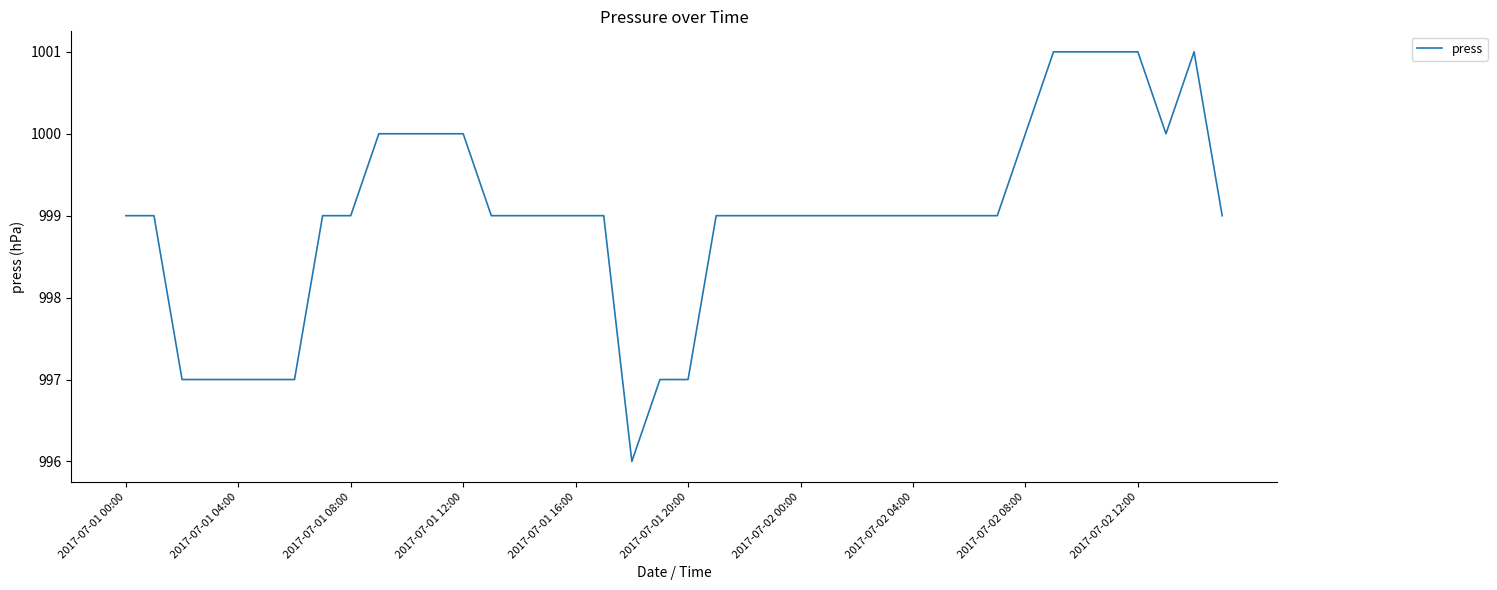

What is the smallest value displayed?

996